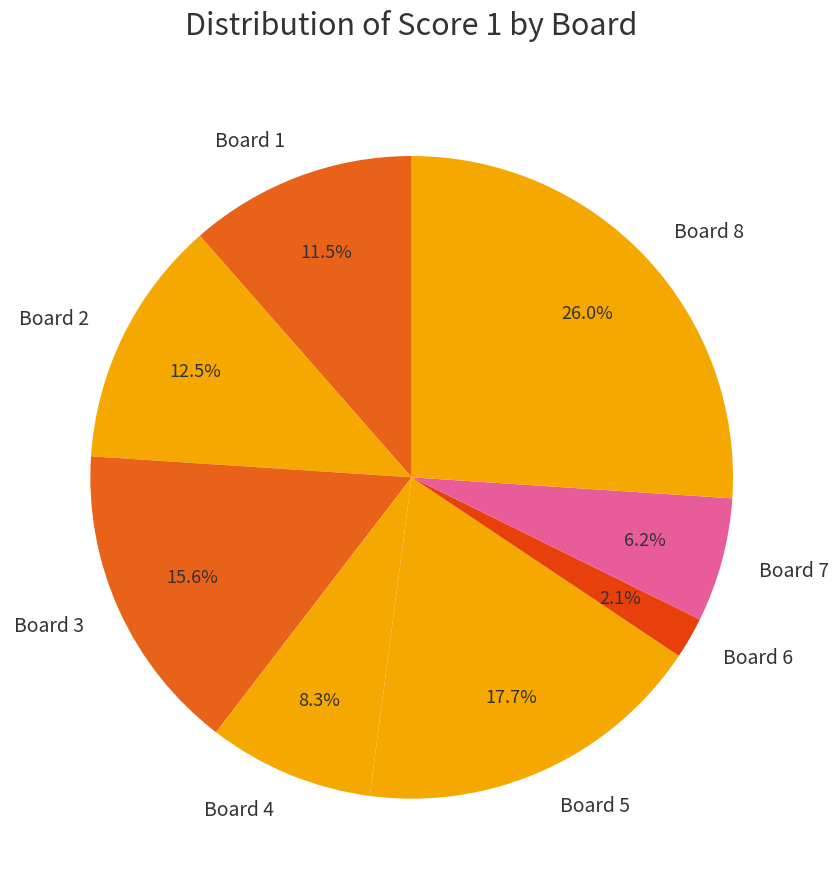

Which category has the biggest portion of the pie?

Board 8